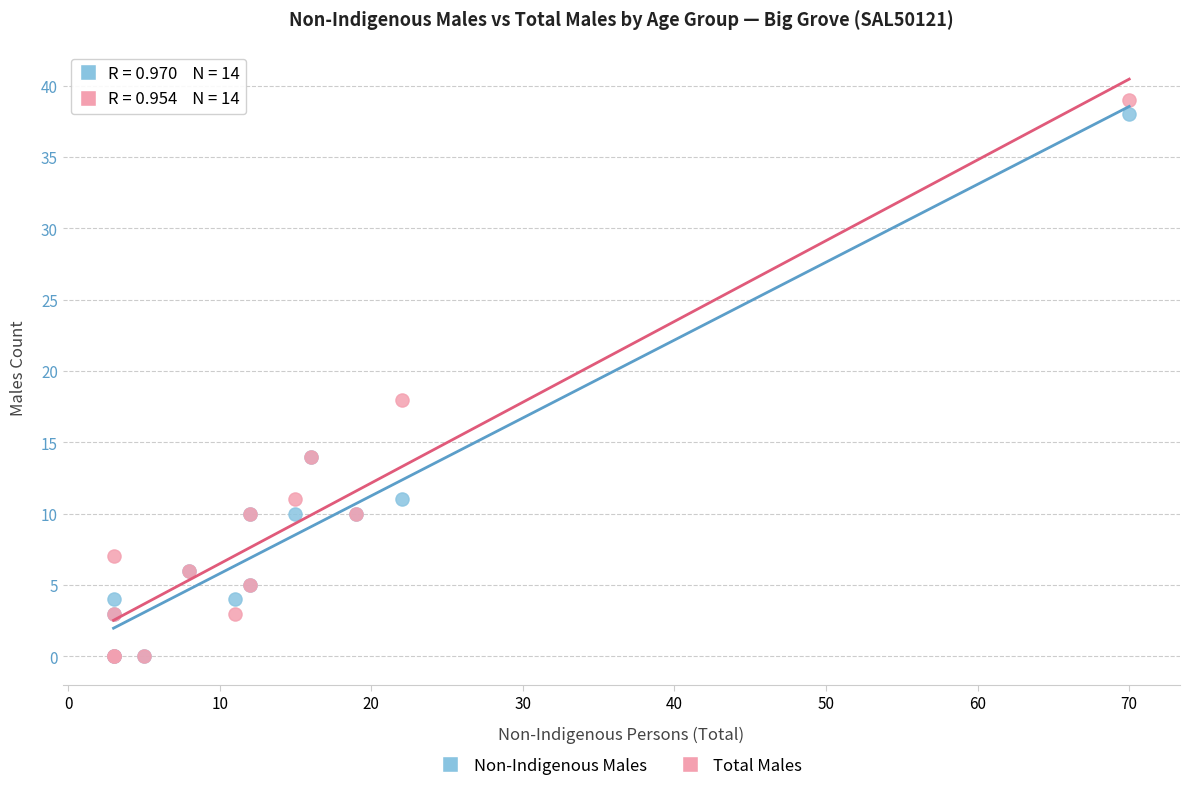

What are all the series names shown in the legend?

Non-Indigenous Males, Total Males